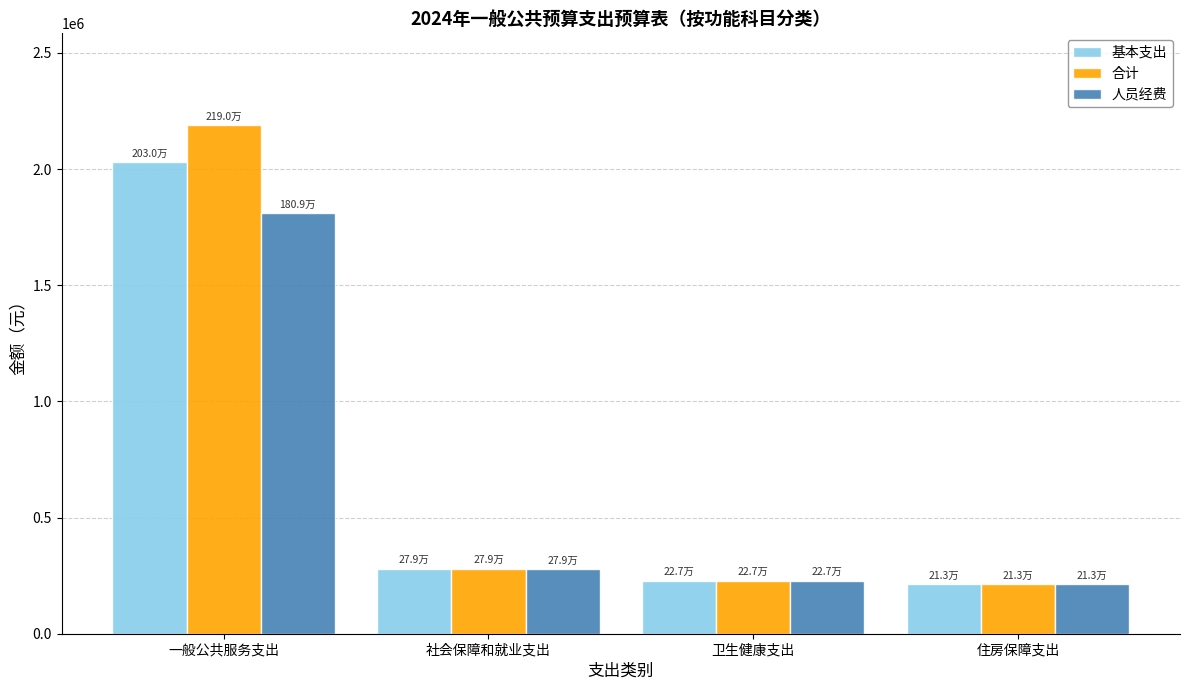

How many distinct data groups are displayed?

3